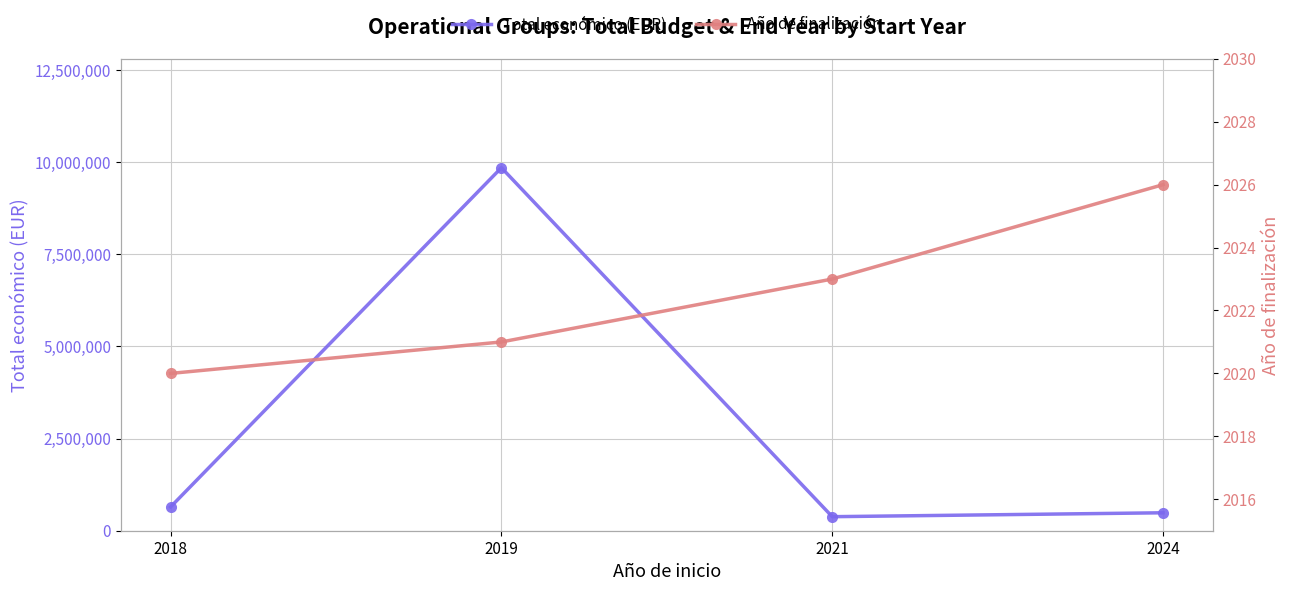

At which category does the chart reach its peak across all series?

2019